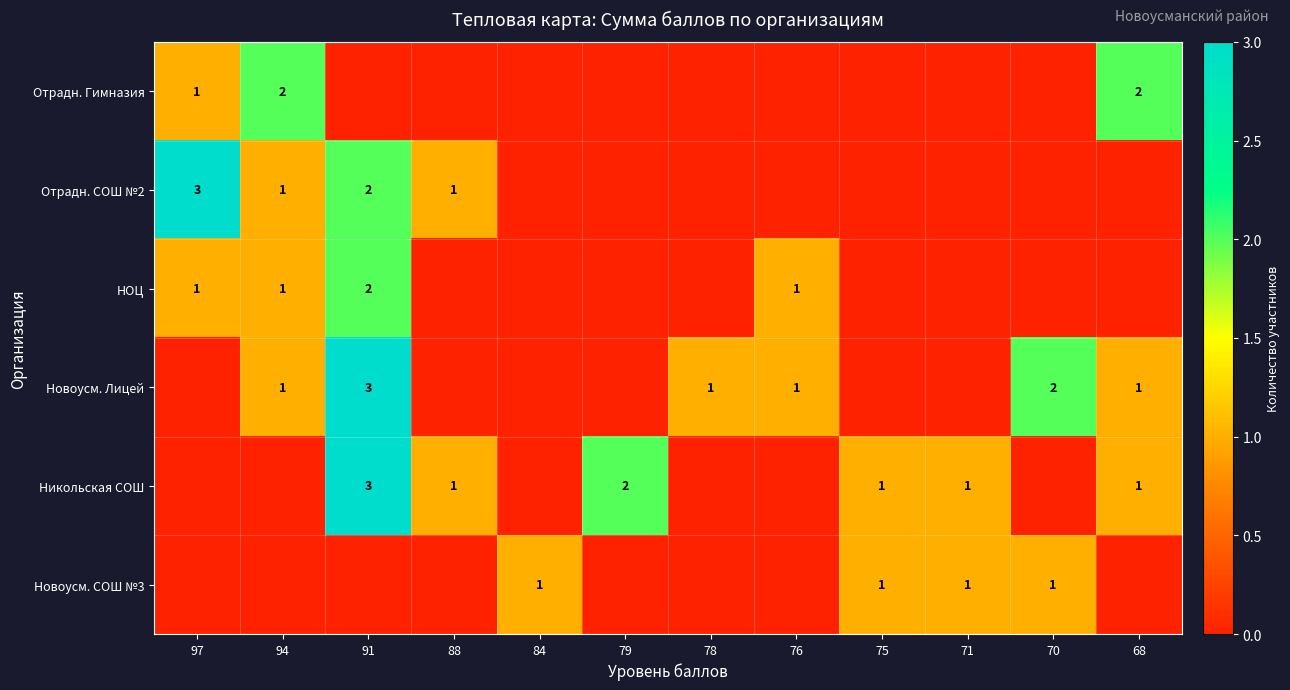

The Новоусм. Лицей series shows 1 at 68. True or false?

True